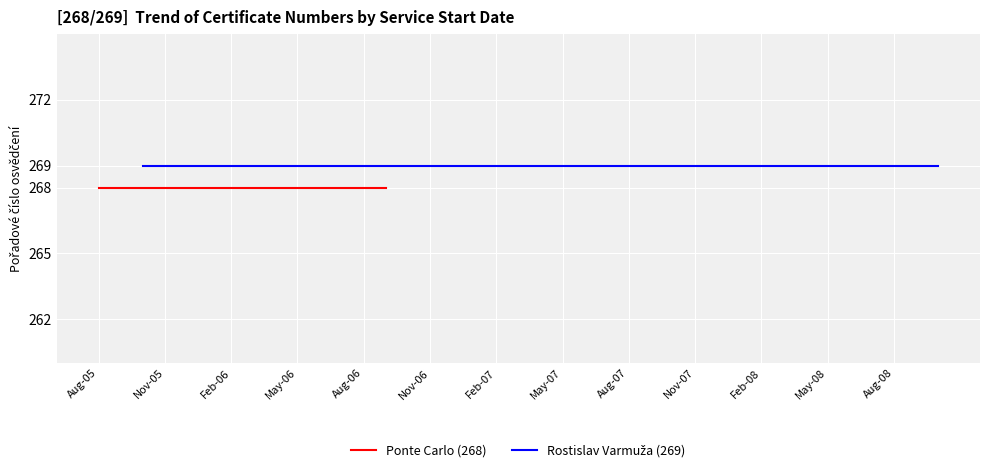

Rank the series by their average value, from lowest to highest.

Ponte Carlo (268), Rostislav Varmuža (269)